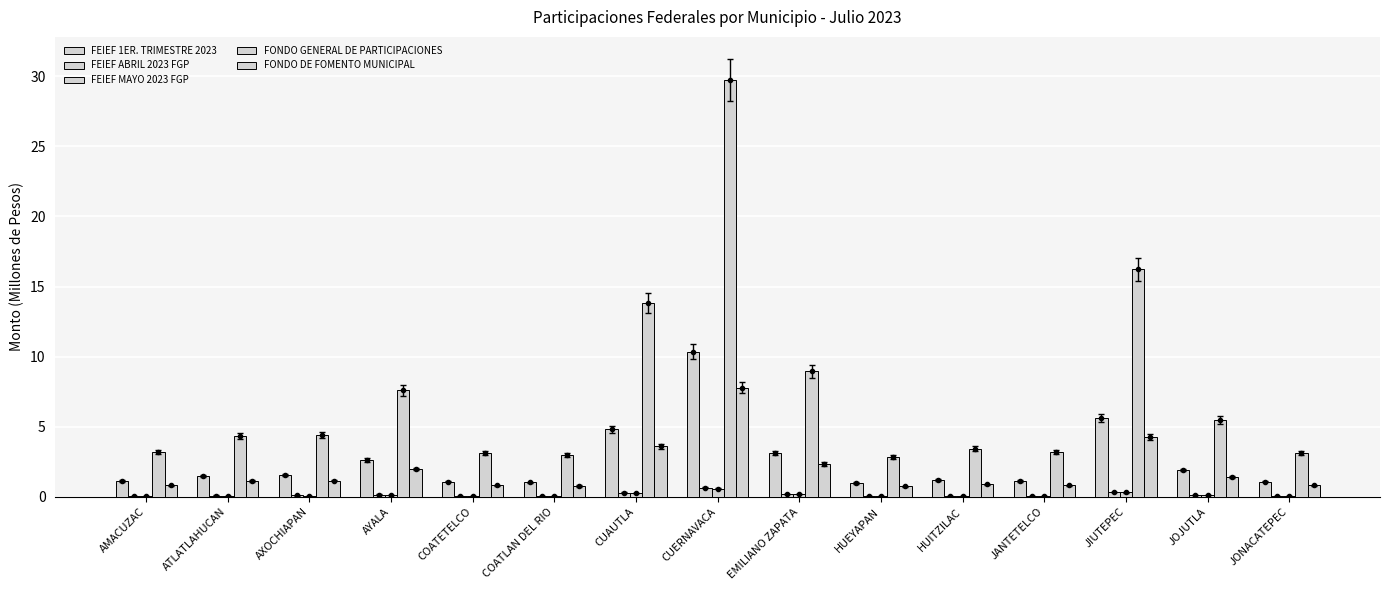

Which series has the largest range (max minus min)?

FONDO GENERAL DE PARTICIPACIONES